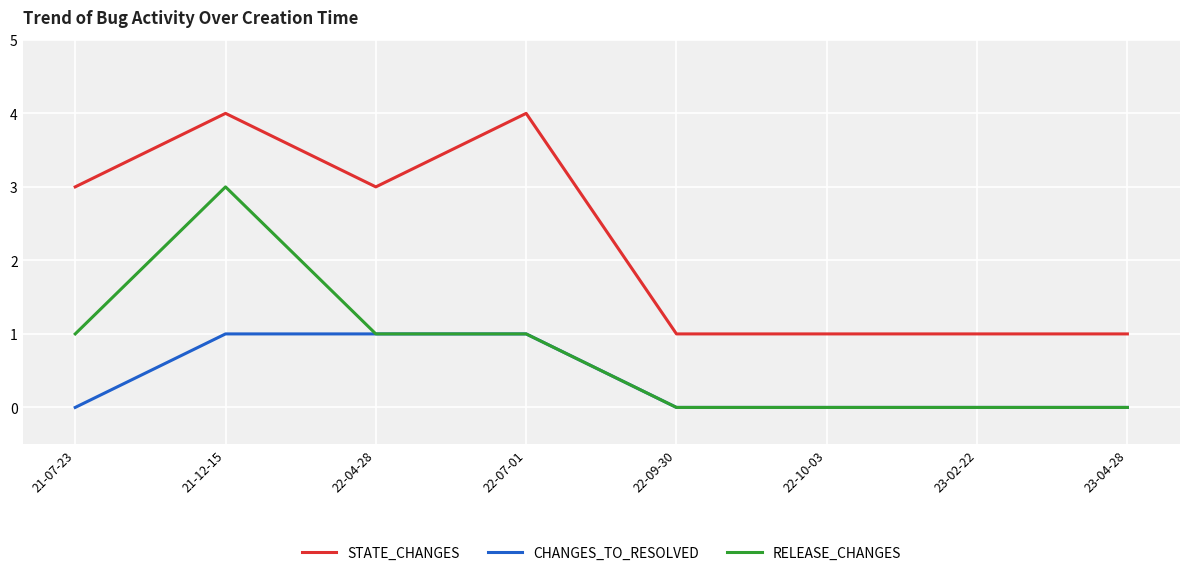

True or false: CHANGES_TO_RESOLVED has a value of 0 at 23-04-28.

True